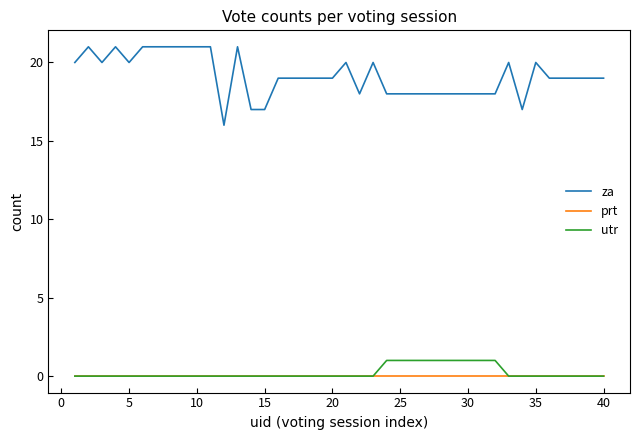

True or false: utr and za cross at least once.

False